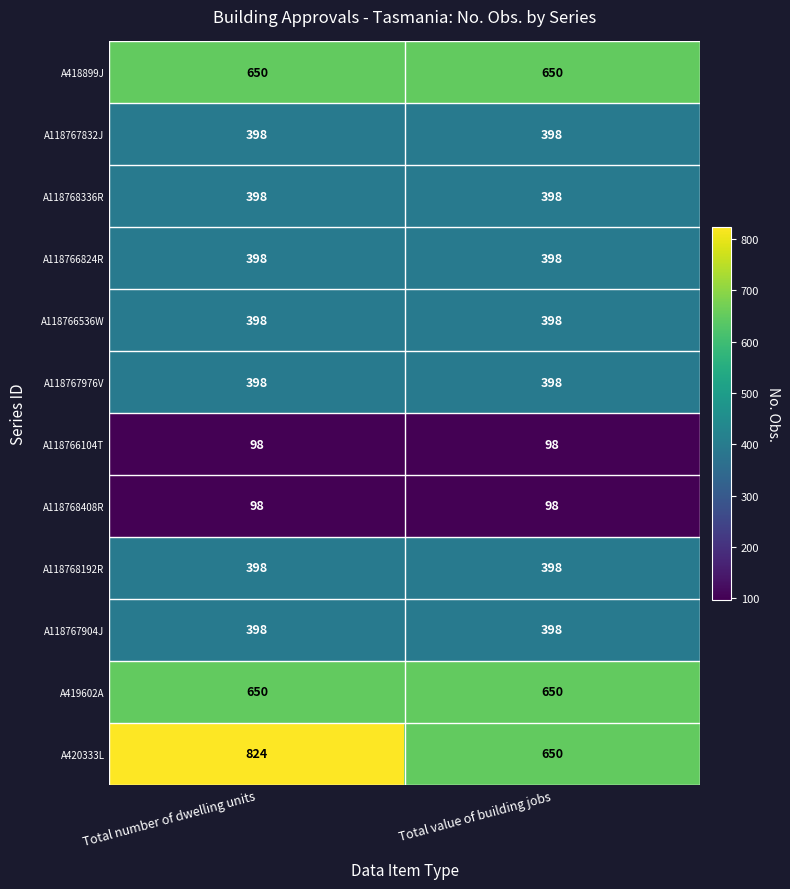

What is the greatest value displayed?

824